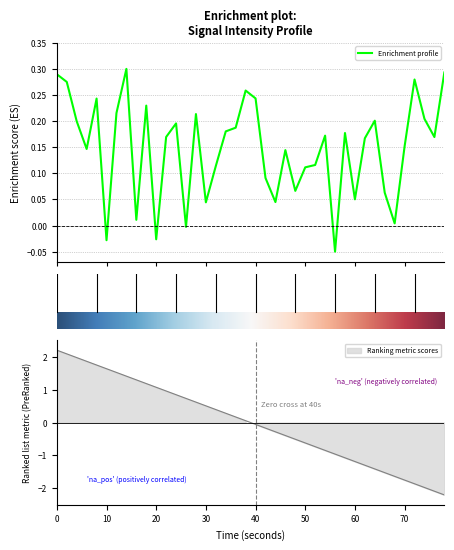

How many points are lower than both their immediate neighbors (excluding endpoints)?

12